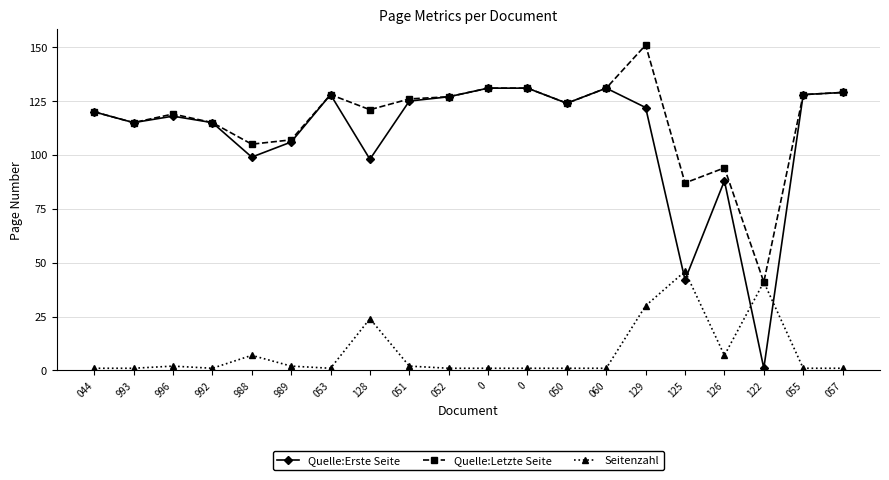

What is the value of the Seitenzahl point at the 1st from the left?

1